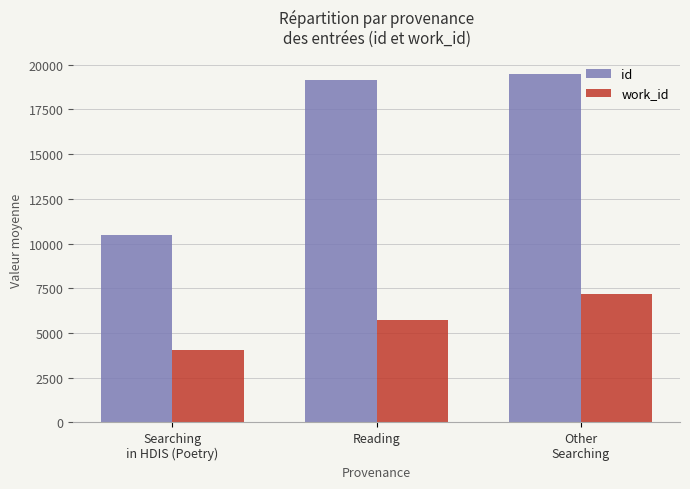

Is it true that id equals 19462 at Other
Searching?

True